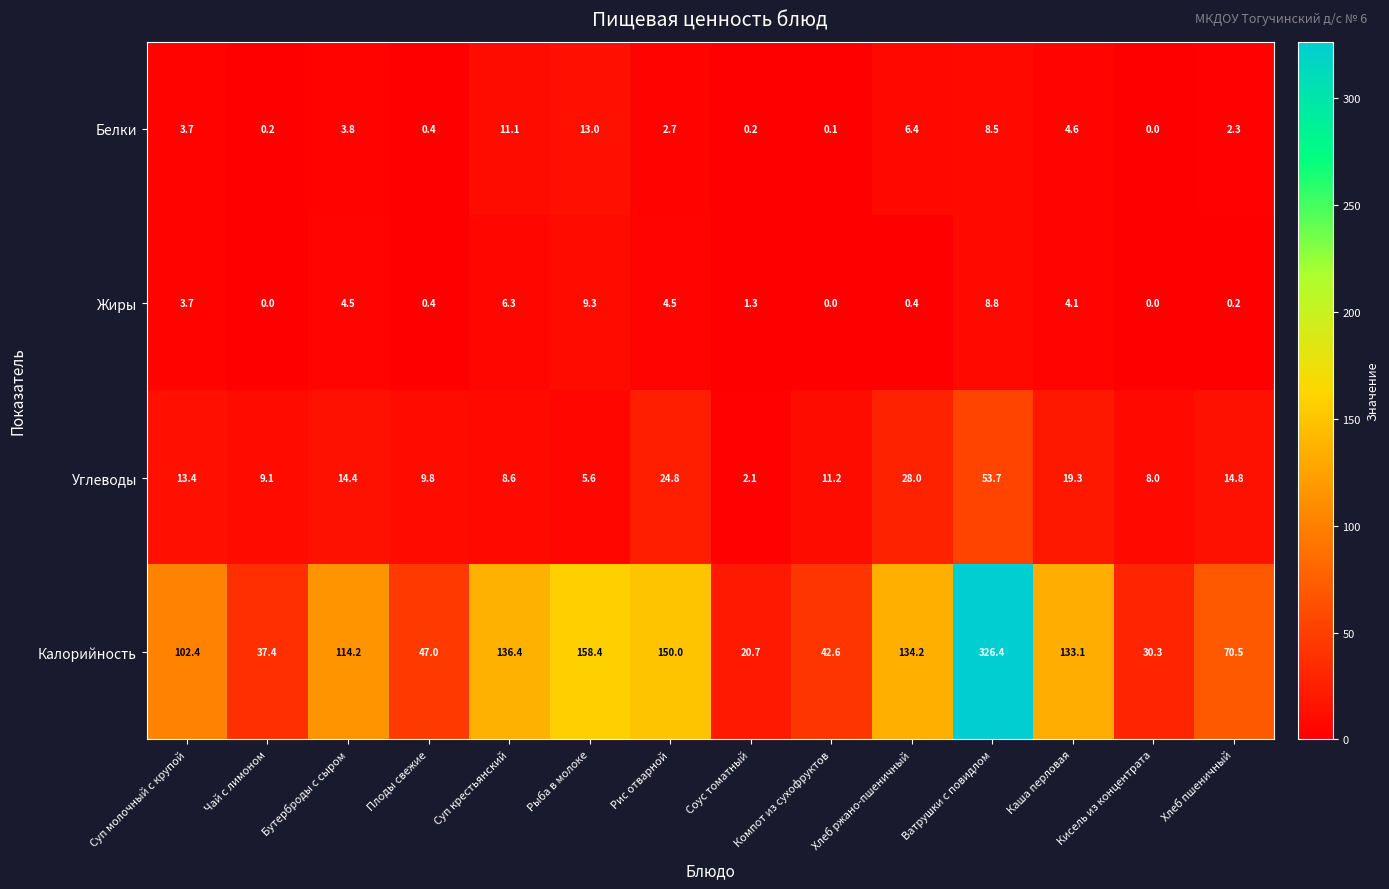

Is it true that Жиры equals 0.0 at Кисель из концентрата?

True